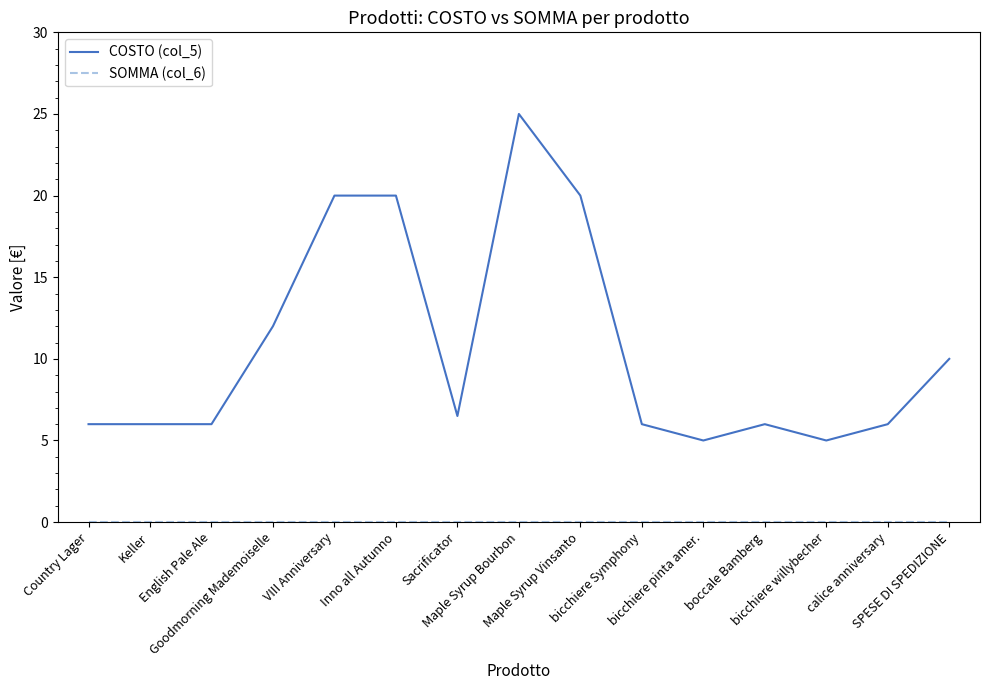

What is the maximum value shown in the chart?

25.0